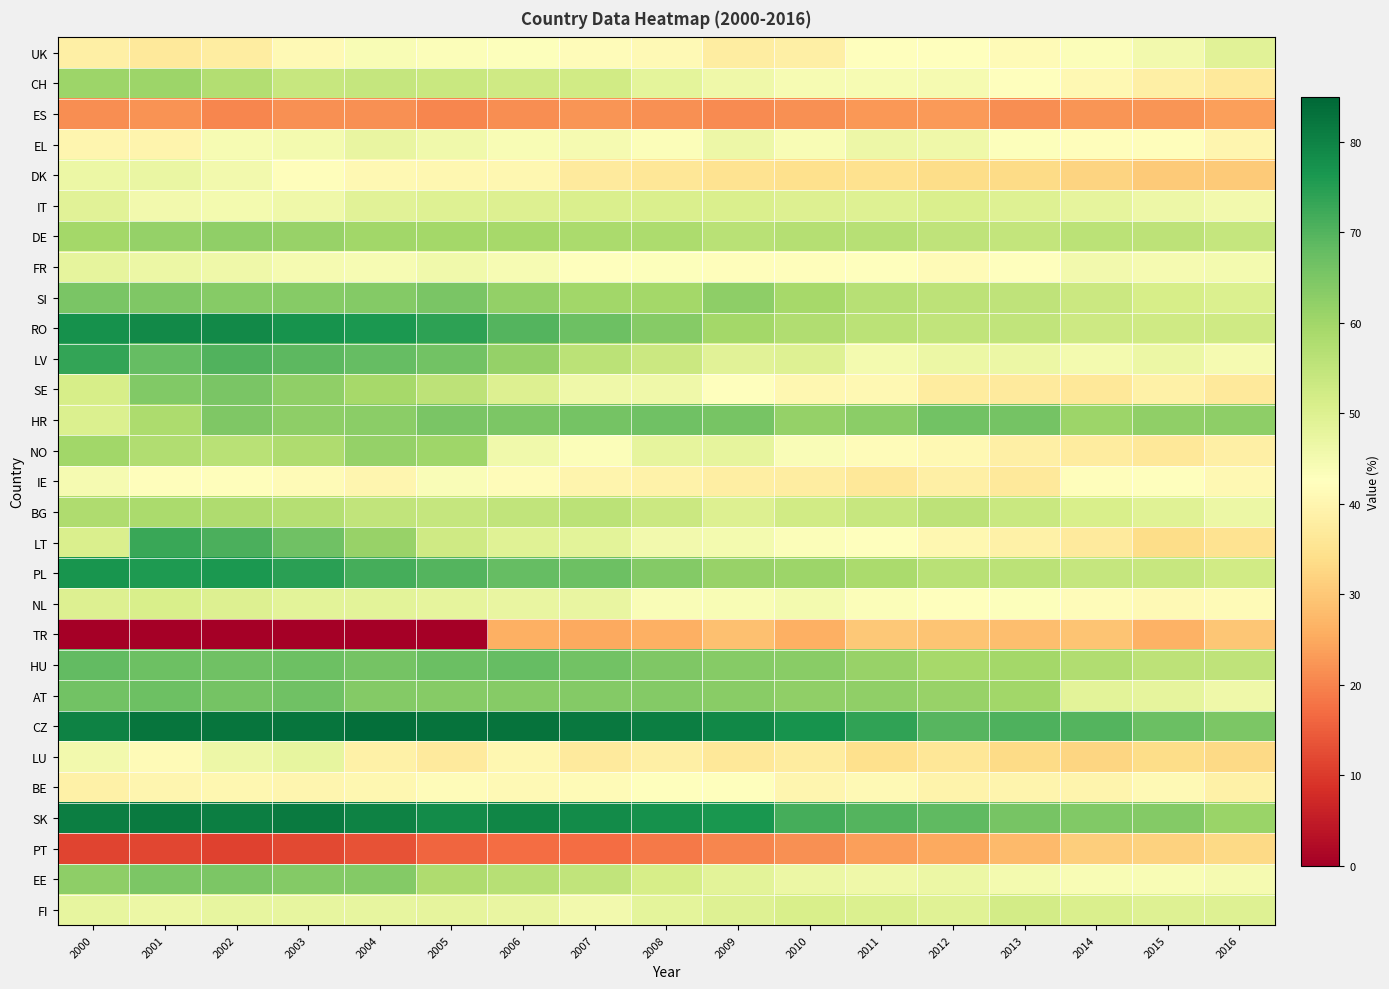

Reading right to left, transcribe all the data shown in this chart.

UK: 2016=49.0	2015=45.2	2014=43.2	2013=41.2	2012=42.3	2011=42.7	2010=38.2	2009=37.7	2008=40.9	2007=41.7	2006=42.9	2005=43.4	2004=43.9	2003=41.1	2002=37.8	2001=36.6	2000=38.2
CH: 2016=36.8	2015=38.3	2014=40.8	2013=42.5	2012=44.5	2011=44.4	2010=44.5	2009=45.9	2008=48.3	2007=52.4	2006=52.6	2005=53.7	2004=54.3	2003=54.1	2002=57.4	2001=60.5	2000=60.6
ES: 2016=23.6	2015=22.5	2014=22.3	2013=21.3	2012=23.1	2011=22.8	2010=21.6	2009=20.9	2008=21.9	2007=22.5	2006=21.4	2005=20.3	2004=21.8	2003=21.7	2002=20.5	2001=22.2	2000=21.6
EL: 2016=40.1	2015=42.0	2014=41.9	2013=42.9	2012=46.1	2011=46.4	2010=43.9	2009=46.3	2008=43.3	2007=44.8	2006=44.1	2005=45.8	2004=47.4	2003=45.1	2002=44.3	2001=39.8	2000=40.1
DK: 2016=30.5	2015=30.2	2014=32.0	2013=33.5	2012=33.7	2011=34.6	2010=34.5	2009=35.2	2008=36.0	2007=37.1	2006=40.3	2005=40.3	2004=40.7	2003=41.9	2002=45.5	2001=47.0	2000=46.8
IT: 2016=45.4	2015=46.5	2014=48.0	2013=49.5	2012=50.6	2011=49.5	2010=49.9	2009=50.5	2008=50.5	2007=50.7	2006=50.0	2005=49.8	2004=48.9	2003=46.0	2002=45.1	2001=45.4	2000=48.9
DE: 2016=54.2	2015=55.5	2014=56.1	2013=54.8	2012=55.4	2011=56.6	2010=56.8	2009=56.4	2008=58.1	2007=58.8	2006=59.4	2005=59.6	2004=60.0	2003=61.2	2002=62.1	2001=61.7	2000=59.7
FR: 2016=44.8	2015=44.8	2014=45.4	2013=42.6	2012=41.3	2011=42.4	2010=42.0	2009=41.9	2008=43.0	2007=42.2	2006=44.3	2005=45.7	2004=44.4	2003=44.6	2002=46.0	2001=46.6	2000=47.9
SI: 2016=50.4	2015=51.4	2014=53.2	2013=55.3	2012=55.7	2011=56.7	2010=59.3	2009=62.5	2008=59.7	2007=59.9	2006=62.0	2005=65.2	2004=63.9	2003=63.5	2002=63.4	2001=64.5	2000=65.2
RO: 2016=52.7	2015=52.5	2014=53.0	2013=55.1	2012=55.0	2011=55.8	2010=57.7	2009=59.7	2008=63.6	2007=66.8	2006=69.9	2005=74.1	2004=76.1	2003=77.1	2002=79.0	2001=78.7	2000=77.6
LV: 2016=44.6	2015=46.5	2014=45.1	2013=46.5	2012=46.6	2011=45.1	2010=49.6	2009=49.0	2008=53.2	2007=56.0	2006=61.6	2005=66.2	2004=68.0	2003=68.8	2002=70.2	2001=68.0	2000=73.7
SE: 2016=36.6	2015=38.5	2014=36.3	2013=37.2	2012=37.4	2011=40.5	2010=40.2	2009=42.5	2008=45.9	2007=45.9	2006=49.8	2005=55.7	2004=59.2	2003=62.1	2002=65.3	2001=64.4	2000=51.3
HR: 2016=62.5	2015=62.2	2014=60.8	2013=66.0	2012=66.4	2011=63.1	2010=61.6	2009=65.5	2008=66.5	2007=66.1	2006=64.9	2005=65.1	2004=62.9	2003=62.7	2002=64.4	2001=58.1	2000=50.2
NO: 2016=38.4	2015=36.2	2014=37.2	2013=38.4	2012=40.6	2011=41.7	2010=43.7	2009=48.0	2008=48.1	2007=43.5	2006=45.5	2005=60.4	2004=61.5	2003=57.9	2002=56.2	2001=57.5	2000=59.9
IE: 2016=40.6	2015=42.7	2014=42.0	2013=36.5	2012=38.3	2011=36.2	2010=37.6	2009=37.9	2008=39.1	2007=39.5	2006=41.7	2005=43.8	2004=40.1	2003=41.2	2002=42.1	2001=41.9	2000=44.7
BG: 2016=46.8	2015=49.3	2014=51.0	2013=53.6	2012=55.5	2011=54.0	2010=52.3	2009=50.0	2008=53.2	2007=55.8	2006=55.0	2005=54.2	2004=55.0	2003=57.0	2002=58.0	2001=58.7	2000=58.0
LT: 2016=34.9	2015=33.8	2014=37.1	2013=38.6	2012=40.4	2011=42.5	2010=43.3	2009=44.9	2008=45.4	2007=48.7	2006=49.4	2005=52.6	2004=61.1	2003=66.5	2002=70.8	2001=72.8	2000=50.5
PL: 2016=52.3	2015=54.0	2014=54.4	2013=56.0	2012=56.4	2011=58.6	2010=60.5	2009=61.4	2008=64.1	2007=66.8	2006=68.0	2005=69.9	2004=71.5	2003=74.6	2002=76.2	2001=75.8	2000=76.8
NL: 2016=41.2	2015=40.9	2014=41.6	2013=43.0	2012=42.4	2011=43.4	2010=45.1	2009=44.1	2008=43.7	2007=47.3	2006=47.3	2005=48.0	2004=48.5	2003=48.6	2002=49.9	2001=50.8	2000=50.0
TR: 2016=29.8	2015=26.5	2014=29.5	2013=28.5	2012=29.4	2011=30.2	2010=26.0	2009=28.8	2008=26.0	2007=25.0	2006=26.2	2005=0.0	2004=0.0	2003=0.0	2002=0.0	2001=0.0	2000=0.0
HU: 2016=55.4	2015=55.5	2014=57.7	2013=59.5	2012=59.4	2011=61.4	2010=63.2	2009=63.6	2008=64.4	2007=66.3	2006=67.8	2005=67.2	2004=66.1	2003=66.8	2002=66.6	2001=66.8	2000=68.1
AT: 2016=46.1	2015=48.0	2014=48.8	2013=60.0	2012=61.1	2011=62.1	2010=62.1	2009=63.2	2008=64.1	2007=64.1	2006=63.7	2005=63.7	2004=63.9	2003=66.4	2002=65.7	2001=66.8	2000=66.1
CZ: 2016=64.8	2015=67.2	2014=69.9	2013=70.7	2012=69.7	2011=73.9	2010=77.3	2009=79.0	2008=80.7	2007=81.8	2006=82.9	2005=82.9	2004=83.6	2003=82.4	2002=82.5	2001=82.7	2000=80.2
LU: 2016=32.9	2015=33.8	2014=32.4	2013=33.5	2012=35.9	2011=34.2	2010=37.5	2009=36.4	2008=38.5	2007=37.1	2006=40.2	2005=36.9	2004=38.8	2003=47.6	2002=46.3	2001=41.4	2000=45.3
BE: 2016=38.7	2015=41.0	2014=39.6	2013=39.7	2012=39.4	2011=40.9	2010=39.9	2009=42.6	2008=42.4	2007=41.4	2006=41.0	2005=41.6	2004=40.4	2003=39.9	2002=40.5	2001=39.9	2000=38.7
SK: 2016=60.9	2015=63.8	2014=64.4	2013=65.5	2012=68.6	2011=70.0	2010=71.6	2009=76.4	2008=77.6	2007=78.5	2006=79.4	2005=78.4	2004=80.2	2003=81.4	2002=81.0	2001=81.4	2000=80.8
PT: 2016=33.2	2015=31.7	2014=31.0	2013=27.9	2012=25.1	2011=23.7	2010=21.7	2009=20.3	2008=18.6	2007=17.2	2006=17.2	2005=16.3	2004=13.4	2003=12.3	2002=11.1	2001=11.7	2000=11.4
EE: 2016=44.7	2015=43.9	2014=44.1	2013=45.1	2012=46.7	2011=46.0	2010=46.6	2009=48.6	2008=51.4	2007=54.9	2006=56.5	2005=57.9	2004=64.0	2003=64.0	2002=64.9	2001=65.0	2000=62.6
FI: 2016=49.5	2015=49.7	2014=50.8	2013=51.9	2012=49.2	2011=50.2	2010=51.0	2009=49.6	2008=48.4	2007=45.5	2006=47.2	2005=47.8	2004=47.6	2003=47.7	2002=47.7	2001=46.8	2000=47.8